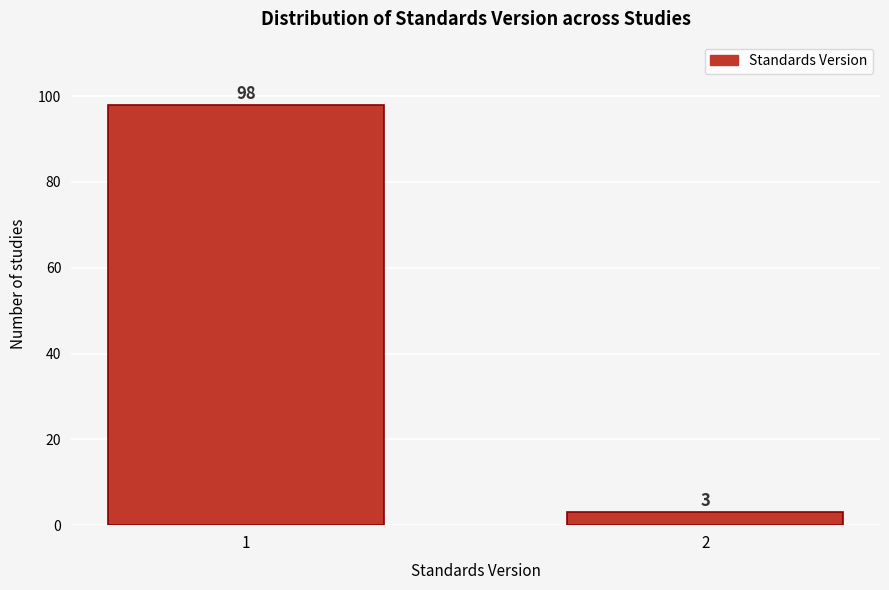

Reading right to left, transcribe all the data shown in this chart.

3	98